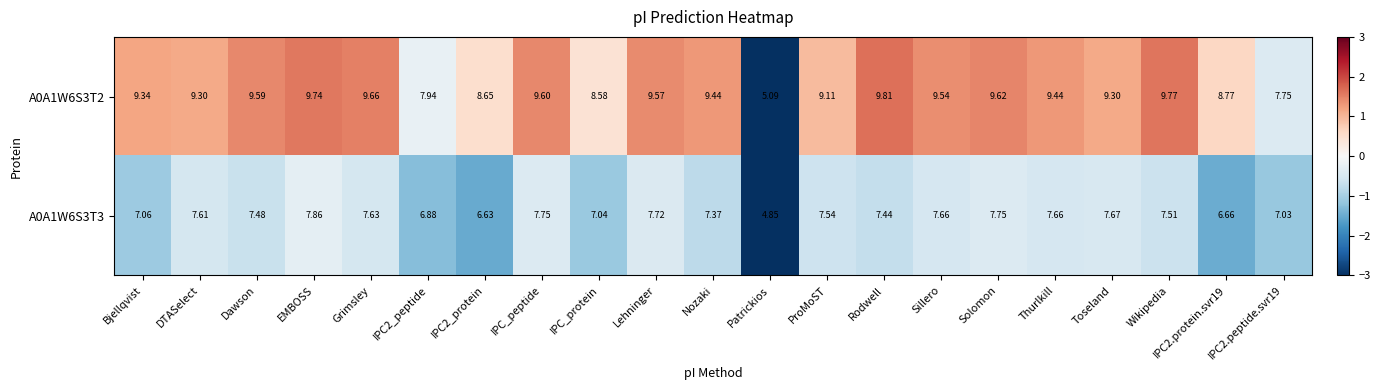

How many values in the A0A1W6S3T2 series are below 9?

6